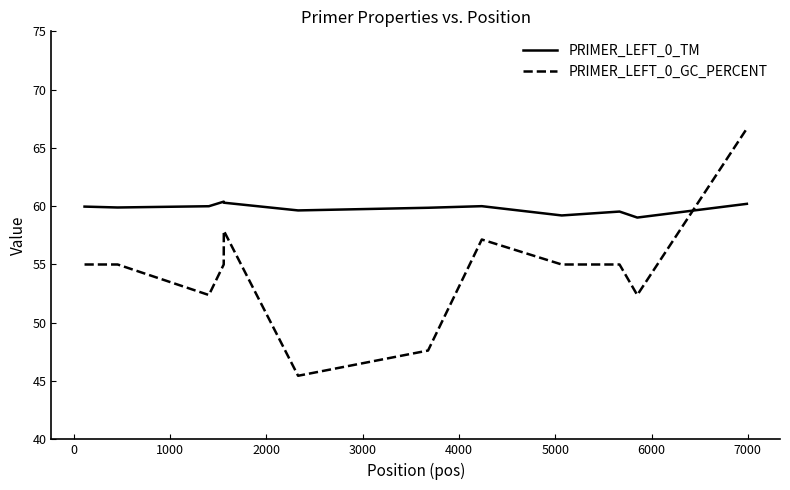

After their last crossing, which series has the higher values: PRIMER_LEFT_0_GC_PERCENT or PRIMER_LEFT_0_TM?

PRIMER_LEFT_0_GC_PERCENT